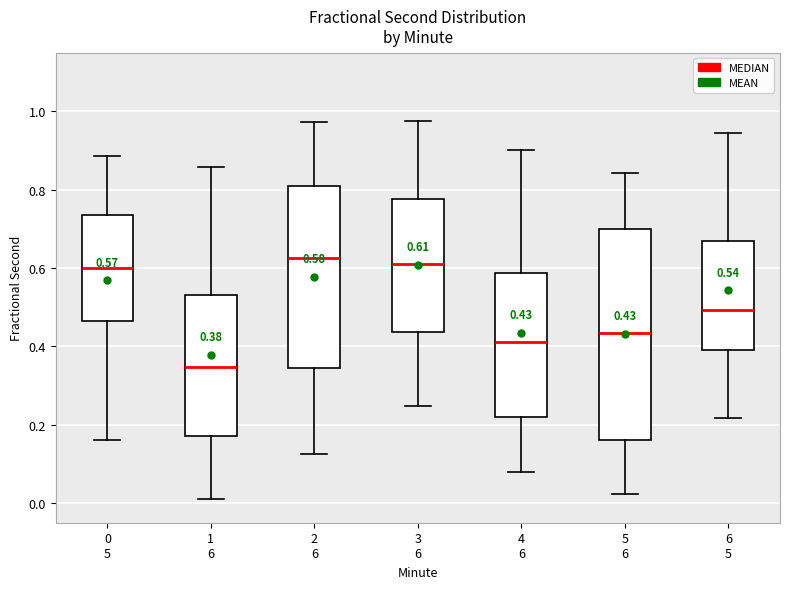

Comparing the boxes themselves (not the whiskers), which one is the tallest?

5 6